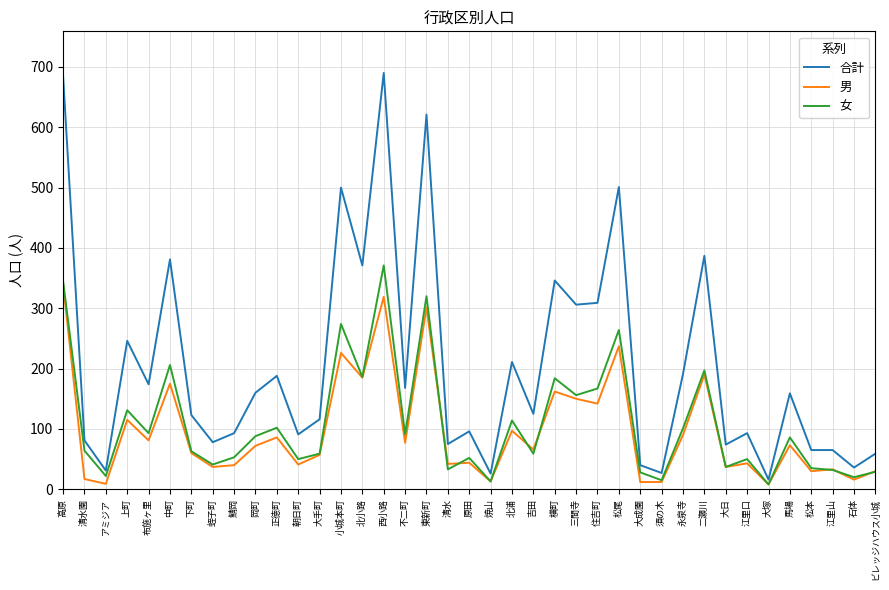

True or false: 合計 and 男 cross at least once.

False